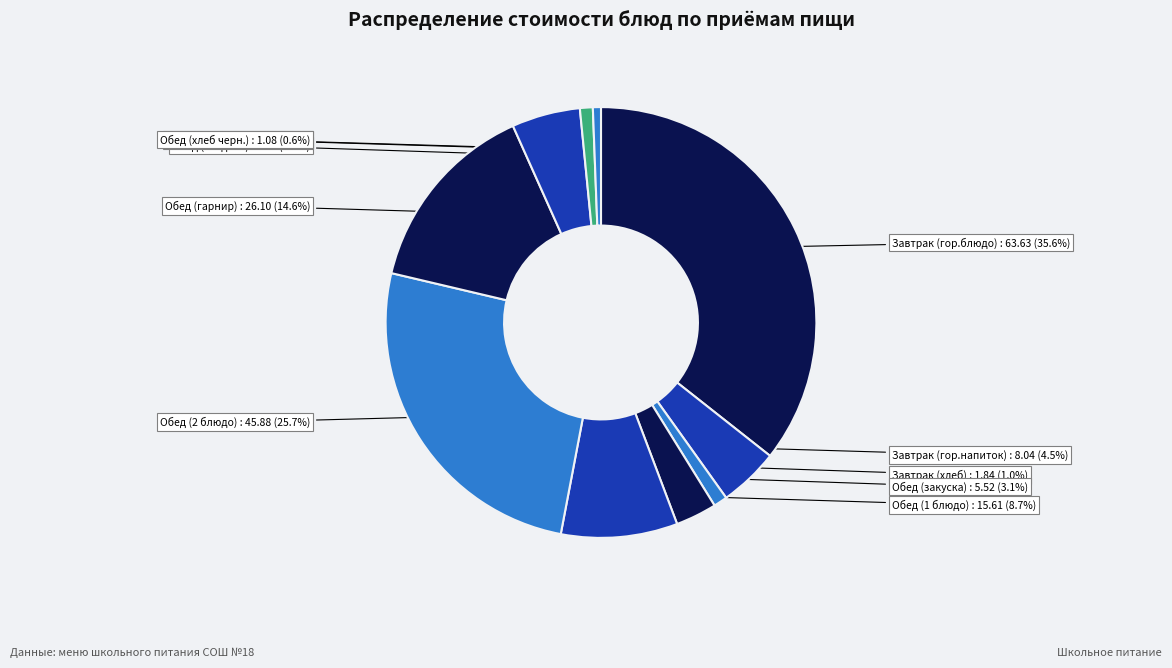

How many segments does this pie chart have?

10